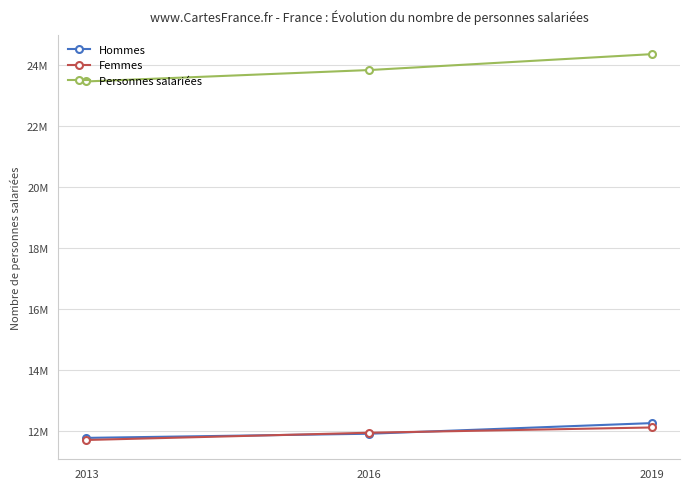

At how many categories does at least one series exceed 14919211?

3